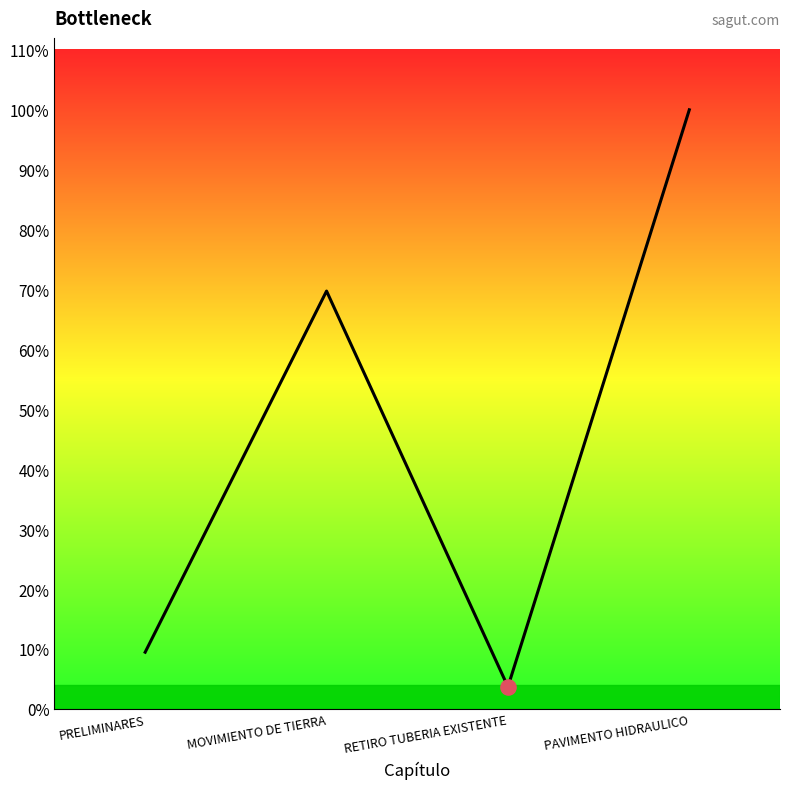

Which has a higher value, PRELIMINARES or PAVIMENTO HIDRAULICO?

PAVIMENTO HIDRAULICO